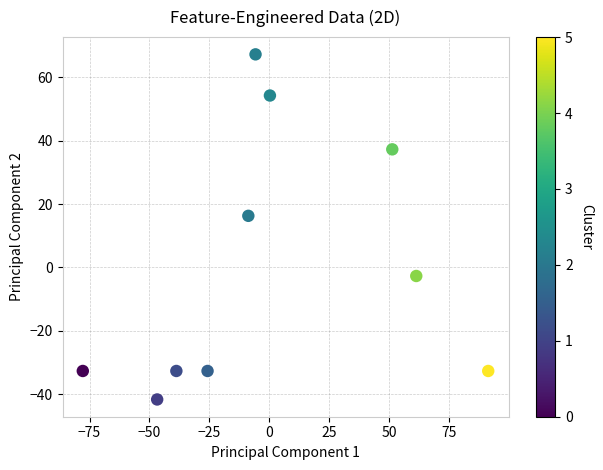

What is the range of Y values (max minus min)?

109.0